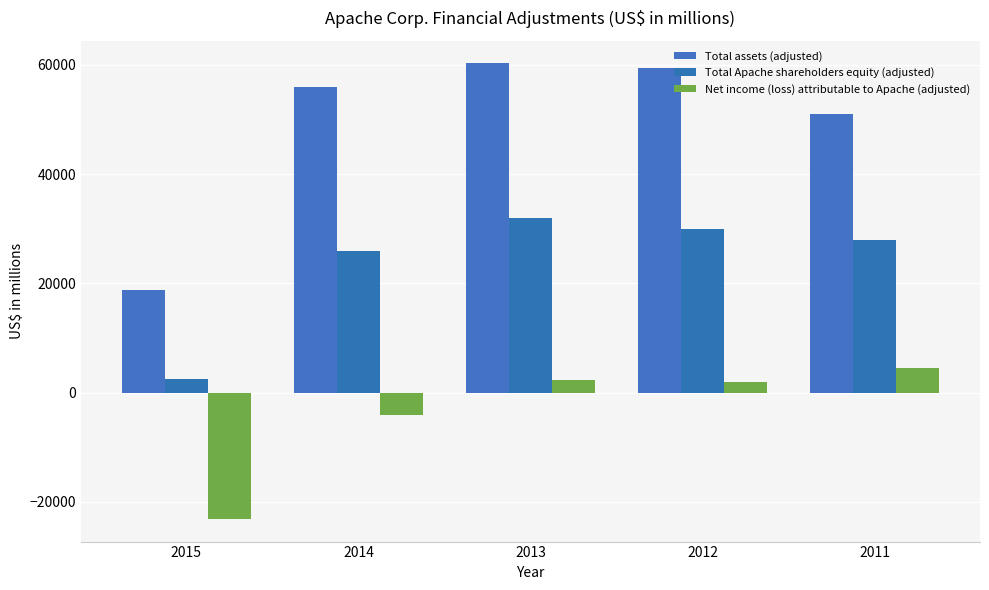

What are all the series names shown in the legend?

Total assets (adjusted), Total Apache shareholders equity (adjusted), Net income (loss) attributable to Apache (adjusted)